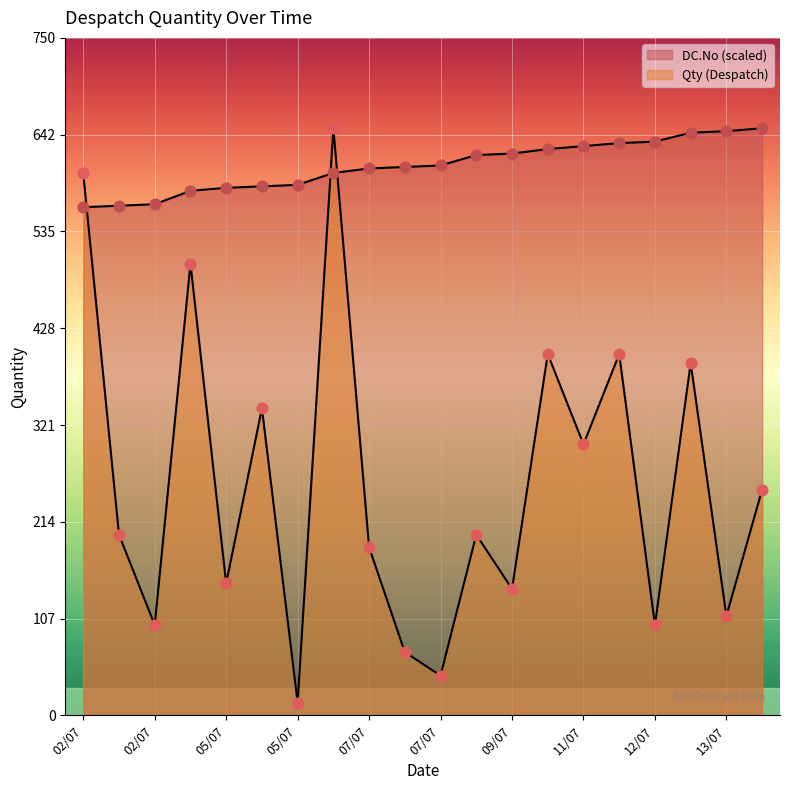

What is the total value across all series at 04/07?

1080.7